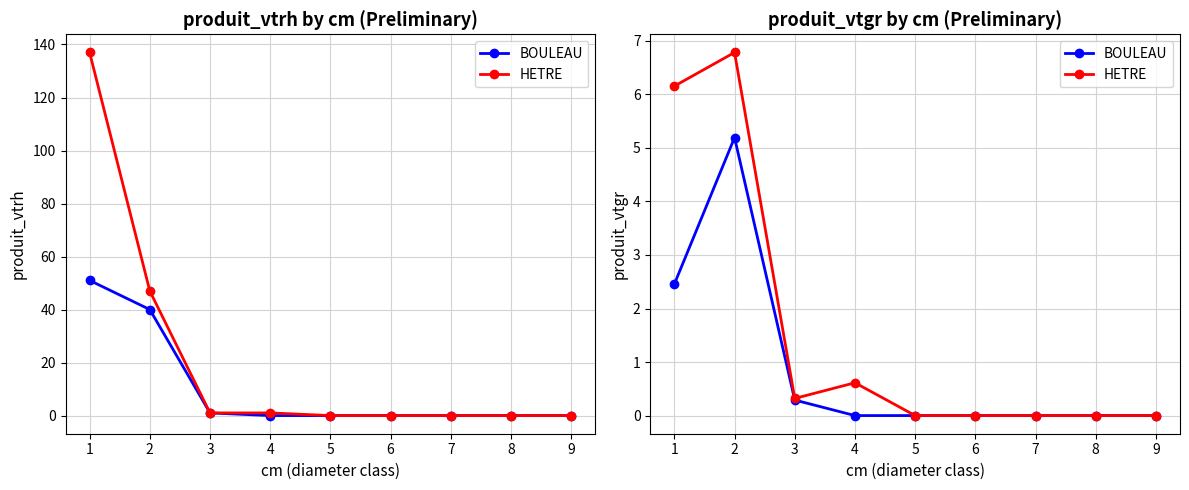

How many interior local peaks does the HETRE series have?

2